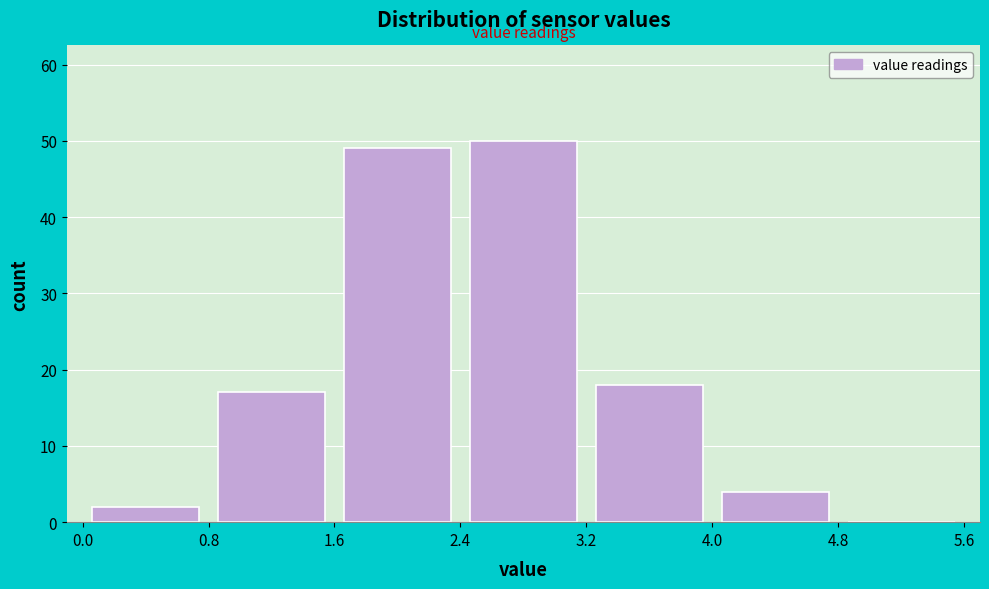

How tall is the bar that spans 4.0 to 4.8 on the x-axis? The values are not printed on the chart, so give them approximately, as read against the axis.

4